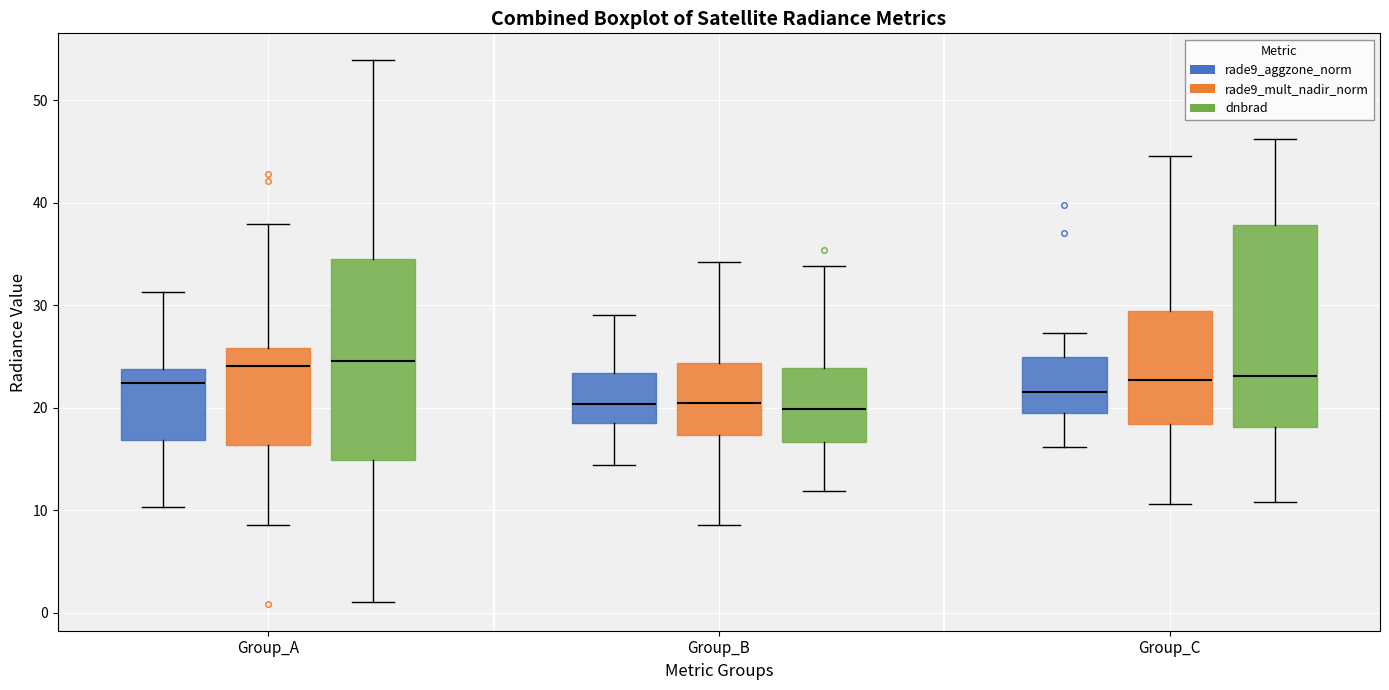

Reading left to right, read every box against the y-axis: the position of its median line, the range the box covers, and the ends of its whiskers. The values are not printed on the chart, so give them approximately, as read against the axis.

Group_A (rade9_aggzone_norm): median 22, box 17 to 24, whiskers 10 to 31
Group_A (rade9_mult_nadir_norm): median 24, box 16 to 26, whiskers 9 to 38
Group_A (dnbrad): median 25, box 15 to 35, whiskers 1 to 54
Group_B (rade9_aggzone_norm): median 20, box 18 to 23, whiskers 14 to 29
Group_B (rade9_mult_nadir_norm): median 20, box 17 to 24, whiskers 9 to 34
Group_B (dnbrad): median 20, box 17 to 24, whiskers 12 to 34
Group_C (rade9_aggzone_norm): median 22, box 19 to 25, whiskers 16 to 27
Group_C (rade9_mult_nadir_norm): median 23, box 18 to 29, whiskers 11 to 45
Group_C (dnbrad): median 23, box 18 to 38, whiskers 11 to 46